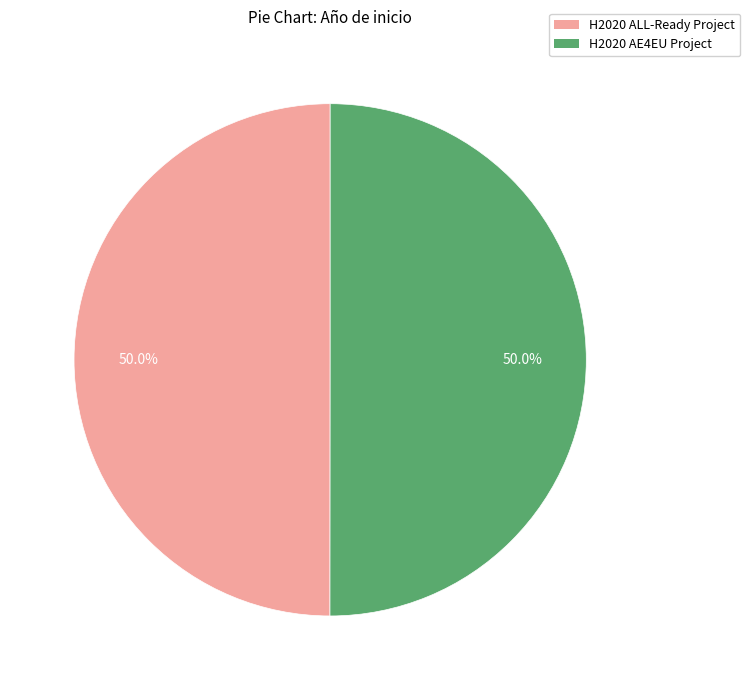

Approximately how many times larger is the value at H2020 ALL-Ready Project compared to H2020 AE4EU Project?

1.0